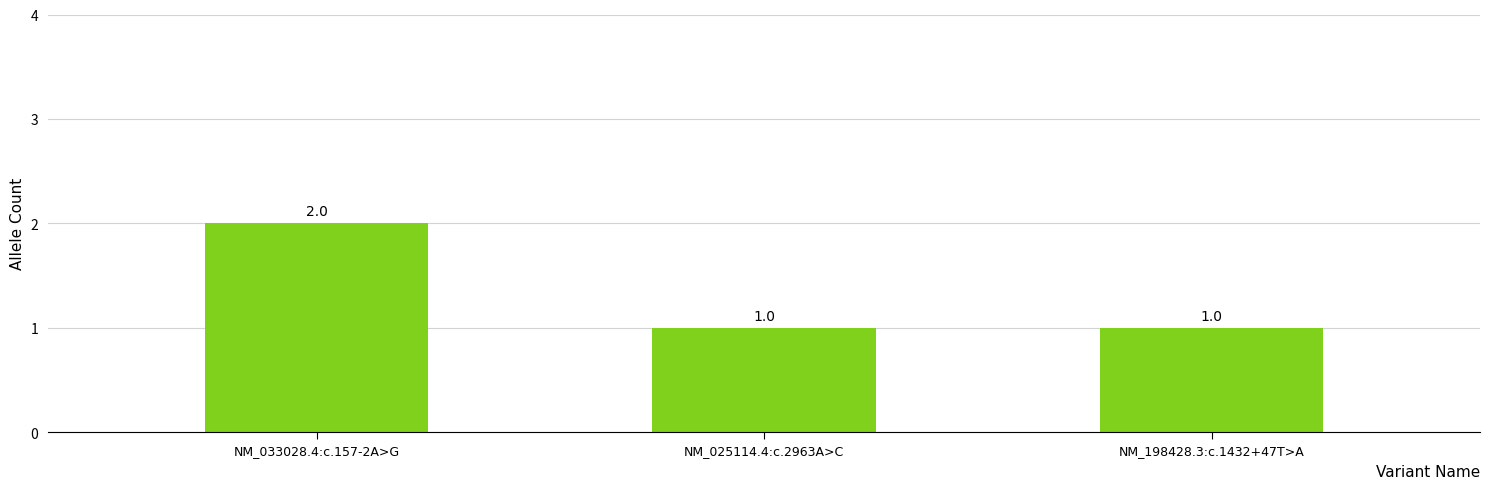

Are the bars grouped side by side (vs. stacked)?

No